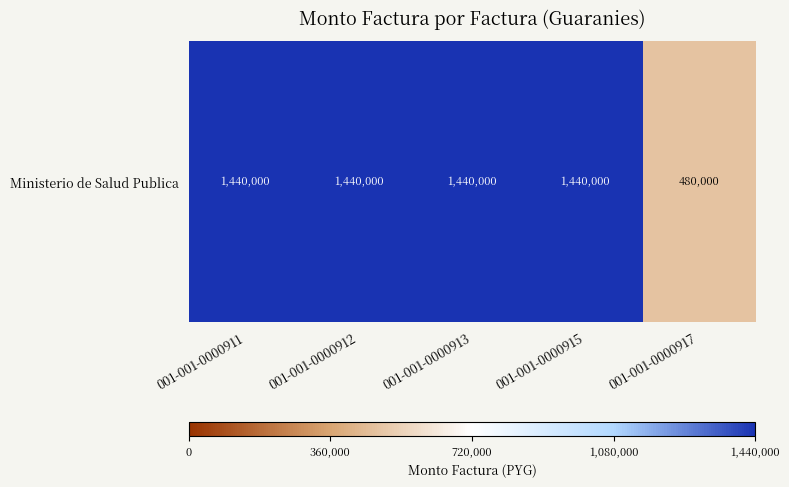

Rank the categories by value from lowest to highest.

001-001-0000917, 001-001-0000911, 001-001-0000912, 001-001-0000913, 001-001-0000915